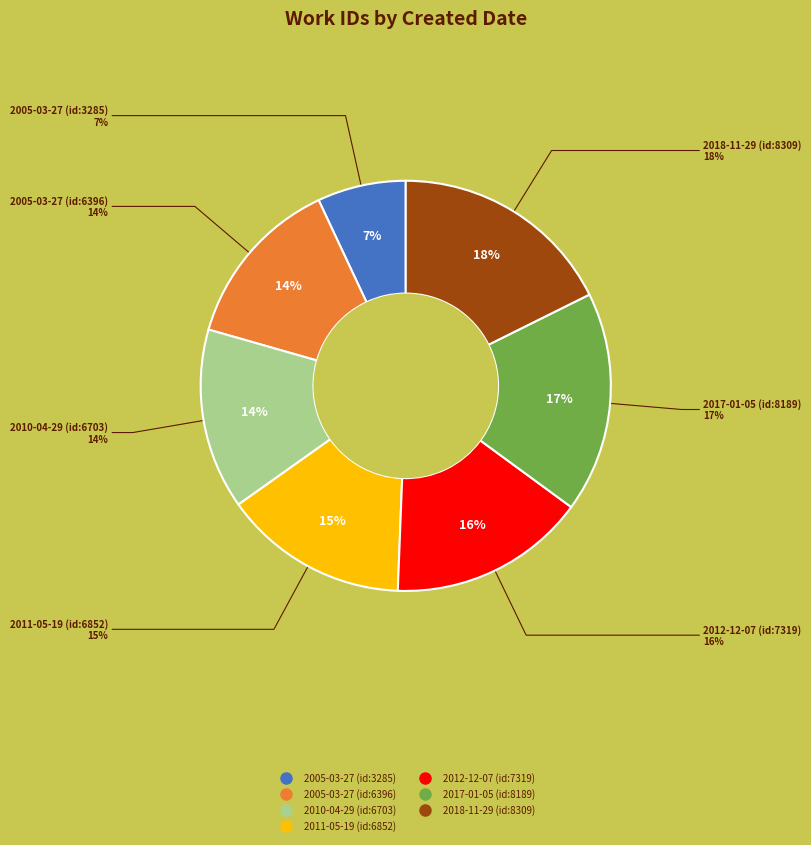

Which has a higher value, 2018-11-29 or 2010-04-29?

2018-11-29